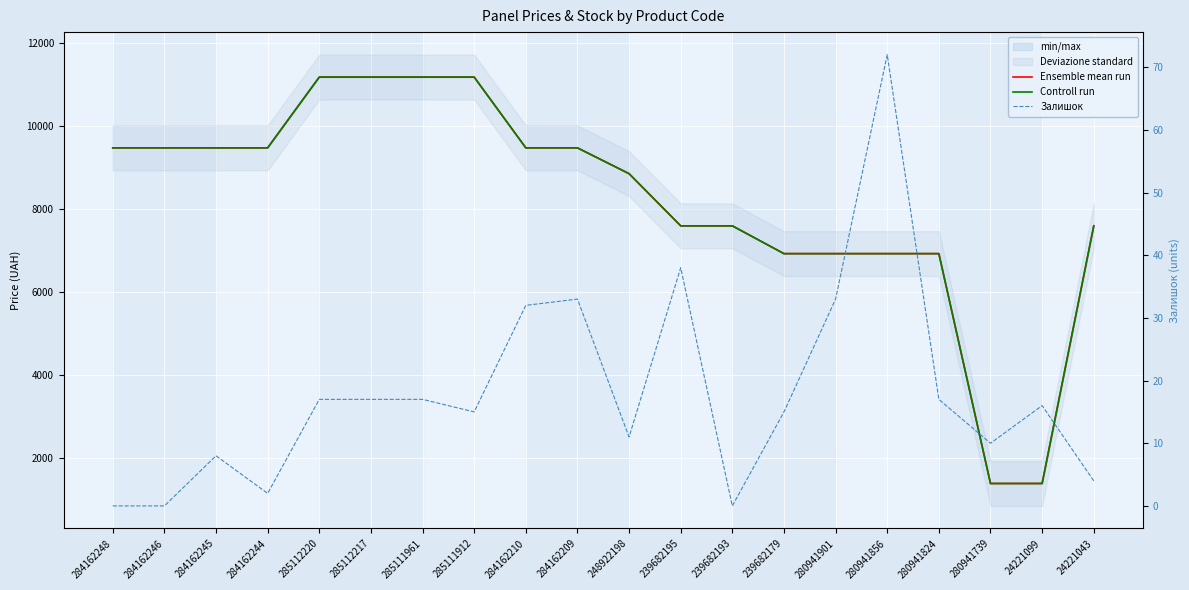

What is the sum of the Ensemble mean run values at 285111961 and 285111912?

22376.3